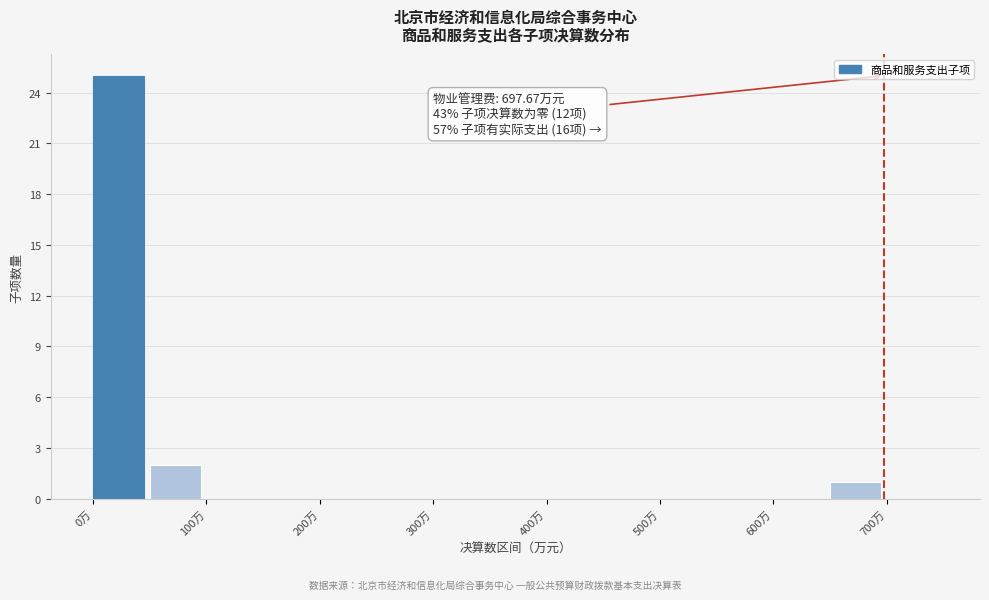

Over which range of the x-axis is the bar tallest?

0 to 50